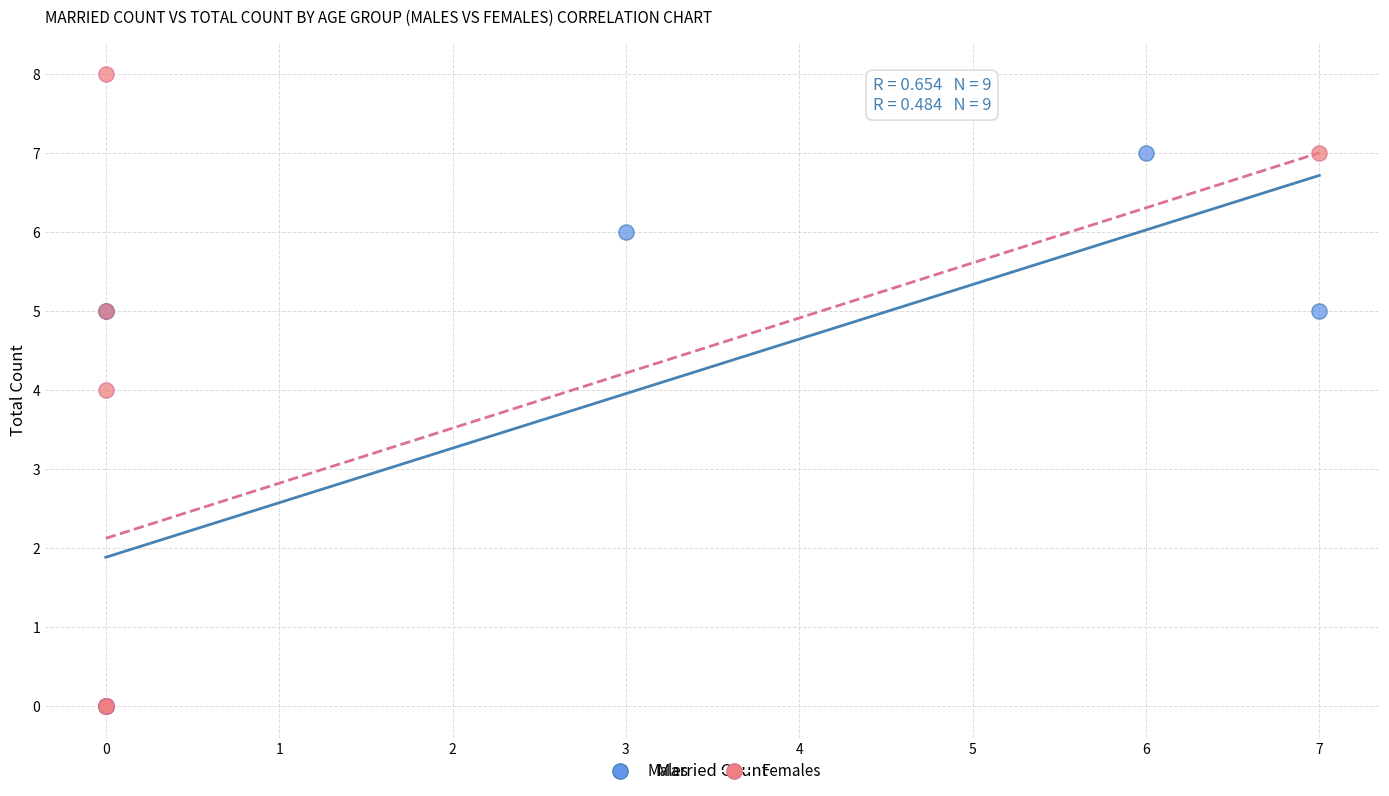

Which series has the widest spread of Y values?

Females